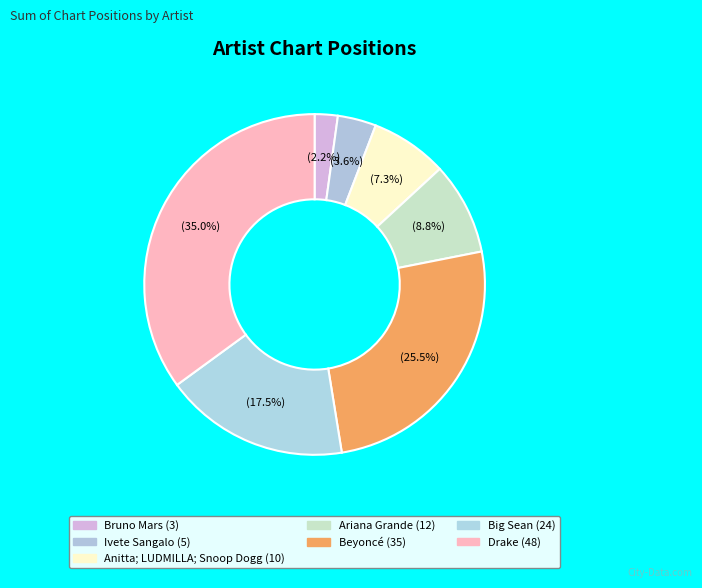

How many segments does this pie chart have?

7